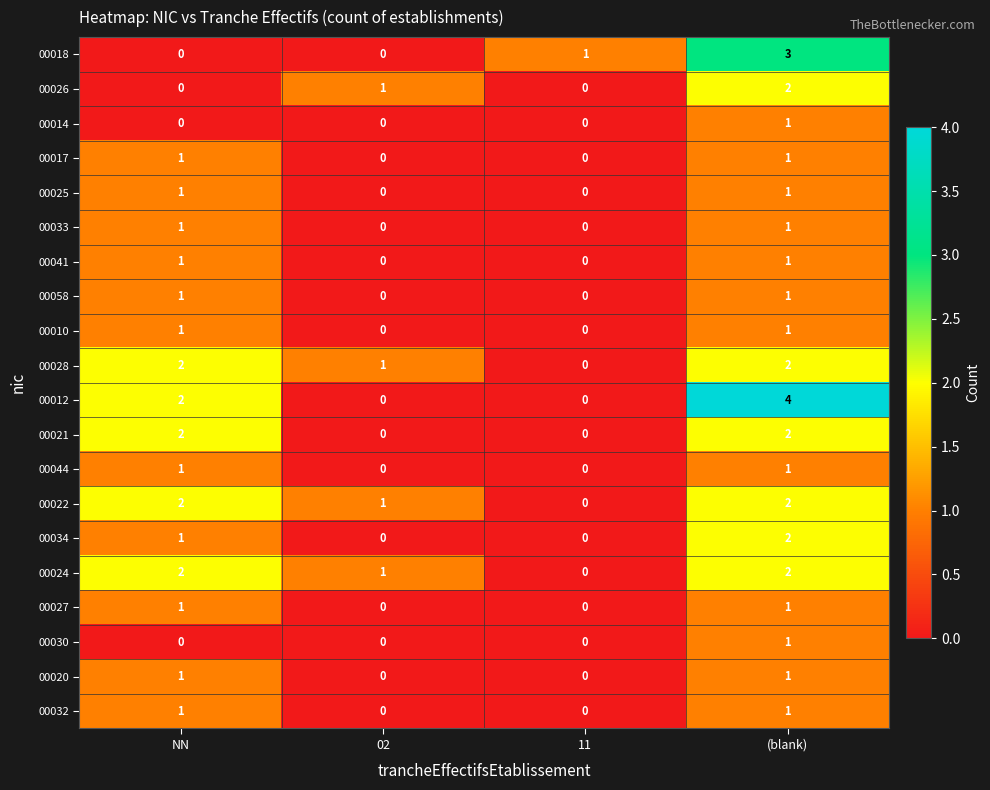

Which series has the widest spread of values?

00012